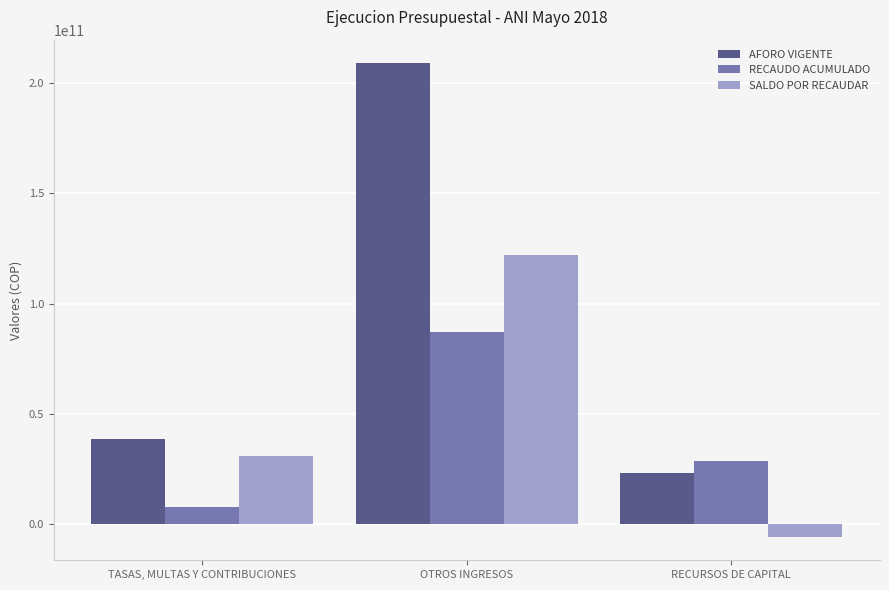

The AFORO VIGENTE series shows 346606793291.7 at OTROS INGRESOS. True or false?

False